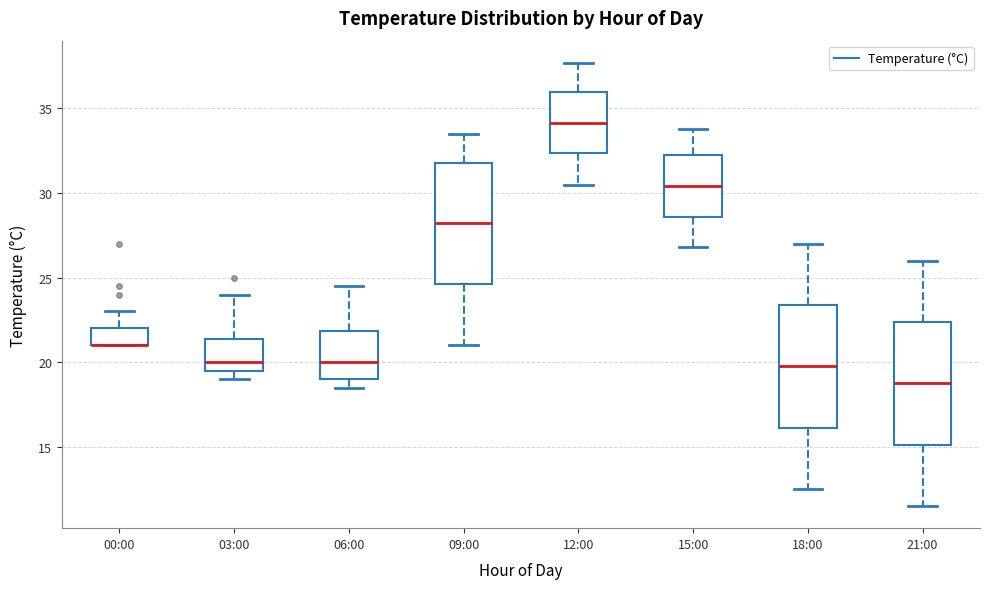

Reading left to right, transcribe this box plot: for each box, give where its median line is, the range the box spans, and where its two whiskers end, as read against the y-axis. The values are not printed on the chart, so give them approximately, as read against the axis.

00:00: median 21.0 (drawn on the box's lower edge), box 21.0 to 22.0, whiskers 21.0 to 23.0
03:00: median 20.0, box 19.5 to 21.5, whiskers 19.0 to 24.0
06:00: median 20.0, box 19.0 to 22.0, whiskers 18.5 to 24.5
09:00: median 28.5, box 24.5 to 32.0, whiskers 21.0 to 33.5
12:00: median 34.0, box 32.5 to 36.0, whiskers 30.5 to 37.5
15:00: median 30.5, box 28.5 to 32.0, whiskers 27.0 to 34.0
18:00: median 20.0, box 16.0 to 23.5, whiskers 12.5 to 27.0
21:00: median 19.0, box 15.0 to 22.5, whiskers 11.5 to 26.0